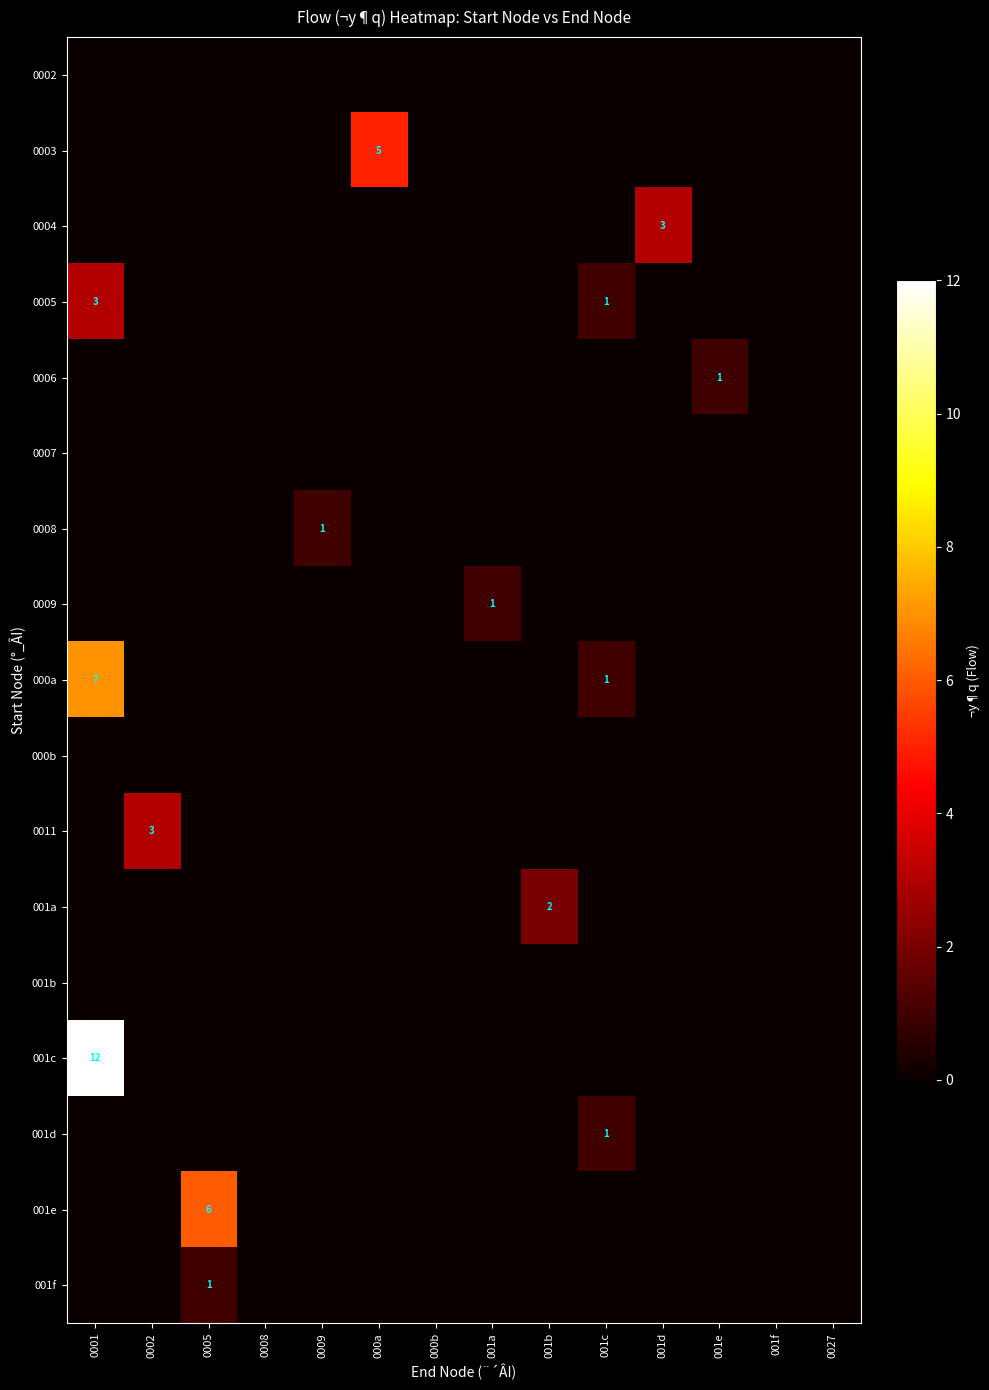

The 001c series shows 12 at 0001. True or false?

True